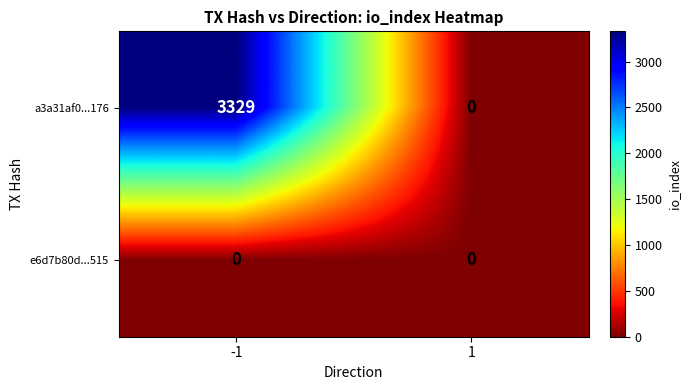

What is the greatest value displayed?

3329